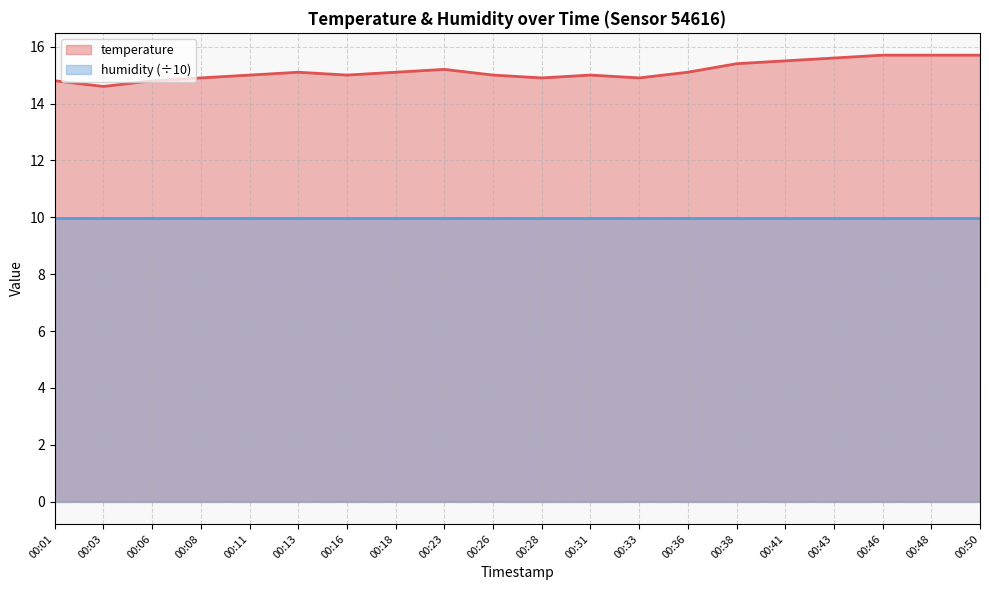

What is the average value?

15.2